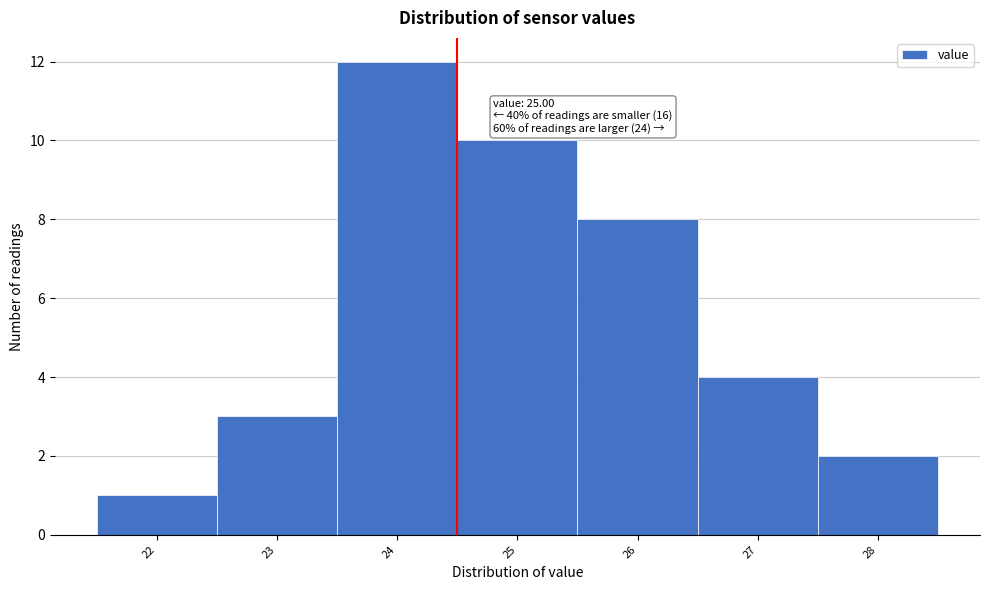

Reading left to right, transcribe all the data shown in this chart.

1	3	12	10	8	4	2